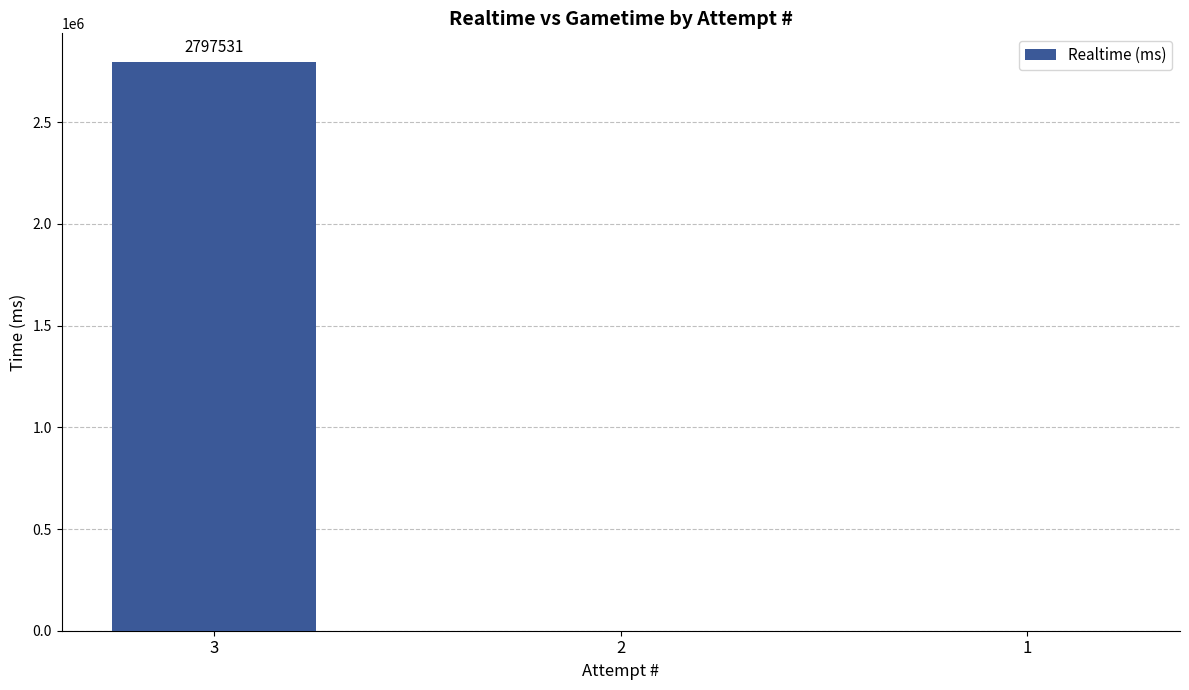

What is the maximum value shown in the chart?

2797531